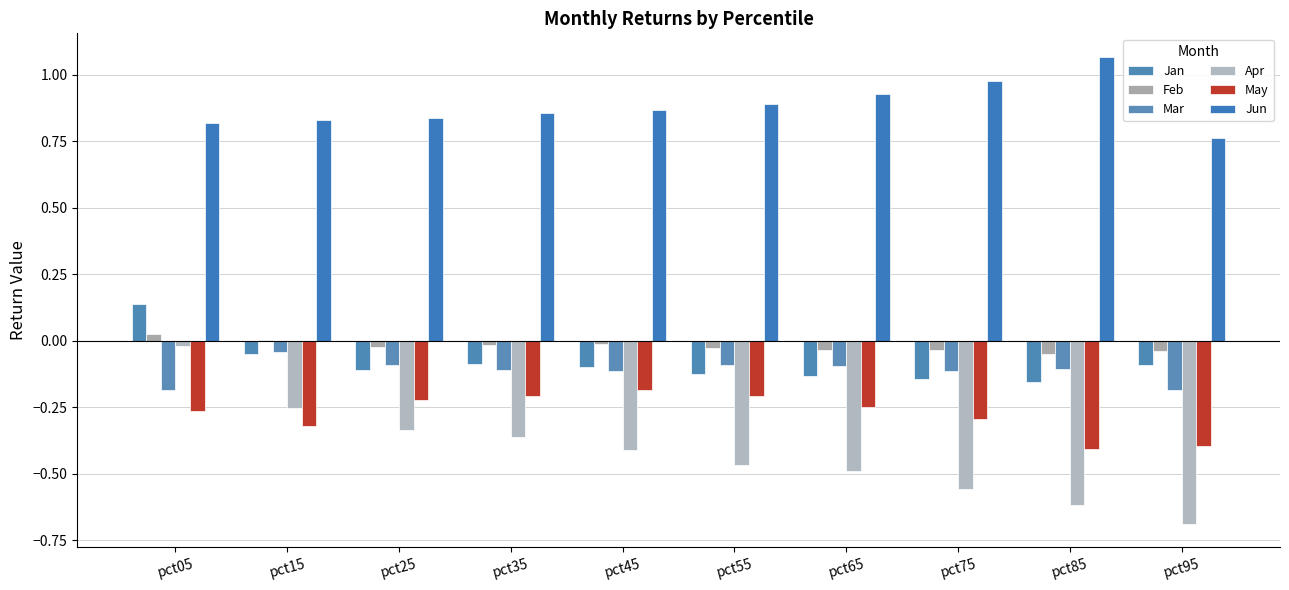

The Jun series shows 0.9 at pct65. True or false?

True